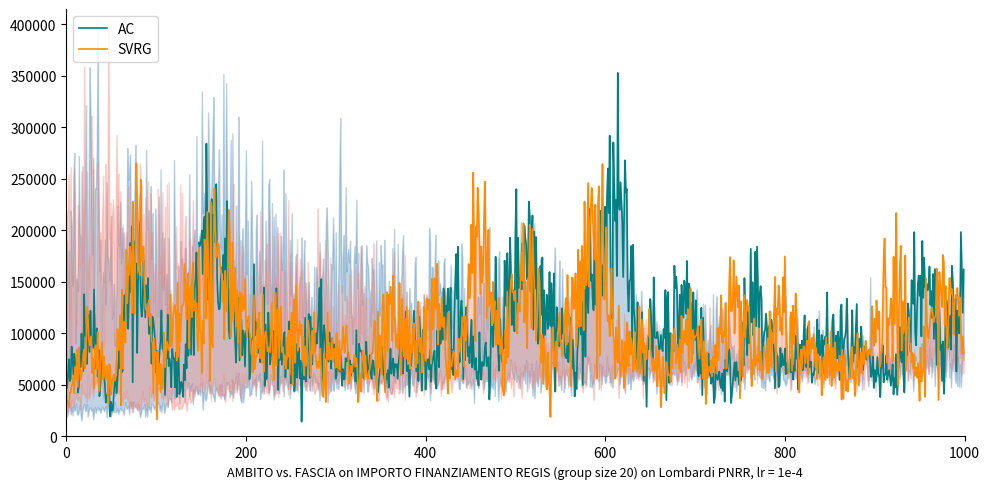

The SVRG series shows 131290.4 at 33. True or false?

False